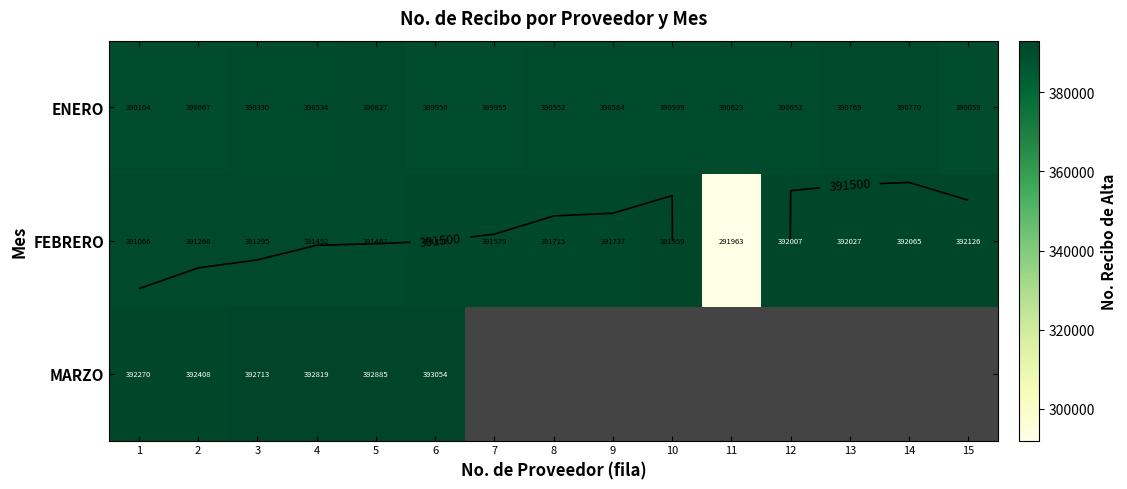

The MARZO series shows -216374 at 11. True or false?

False